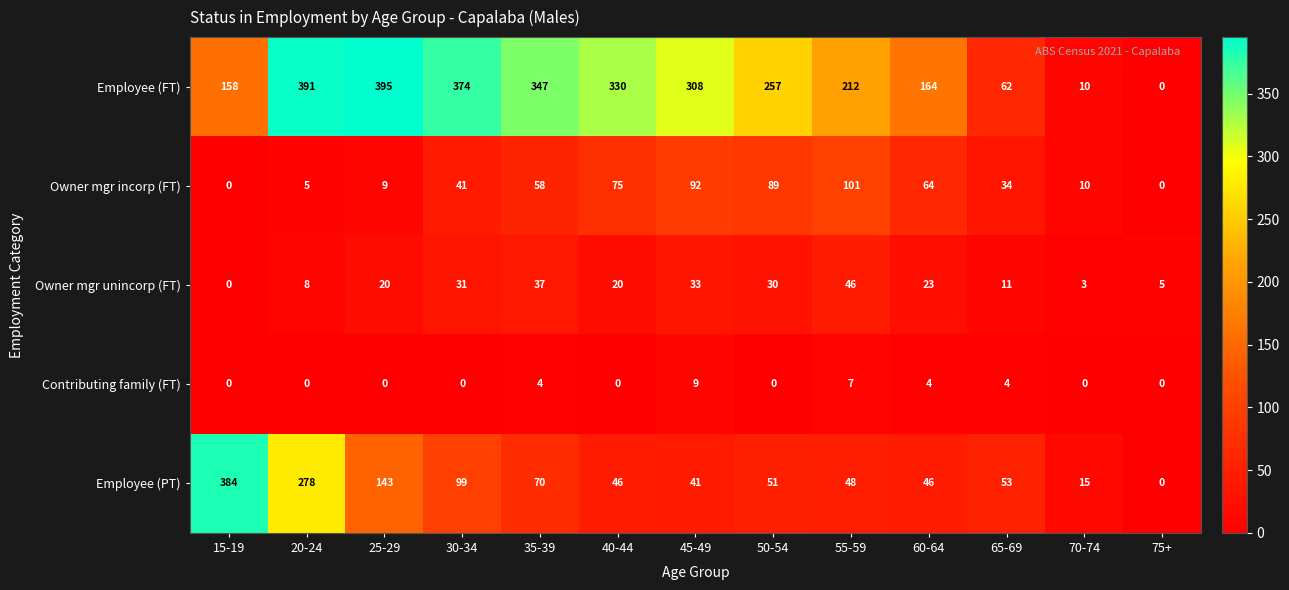

Where is Employee (PT) nearest to the value 192?

25-29